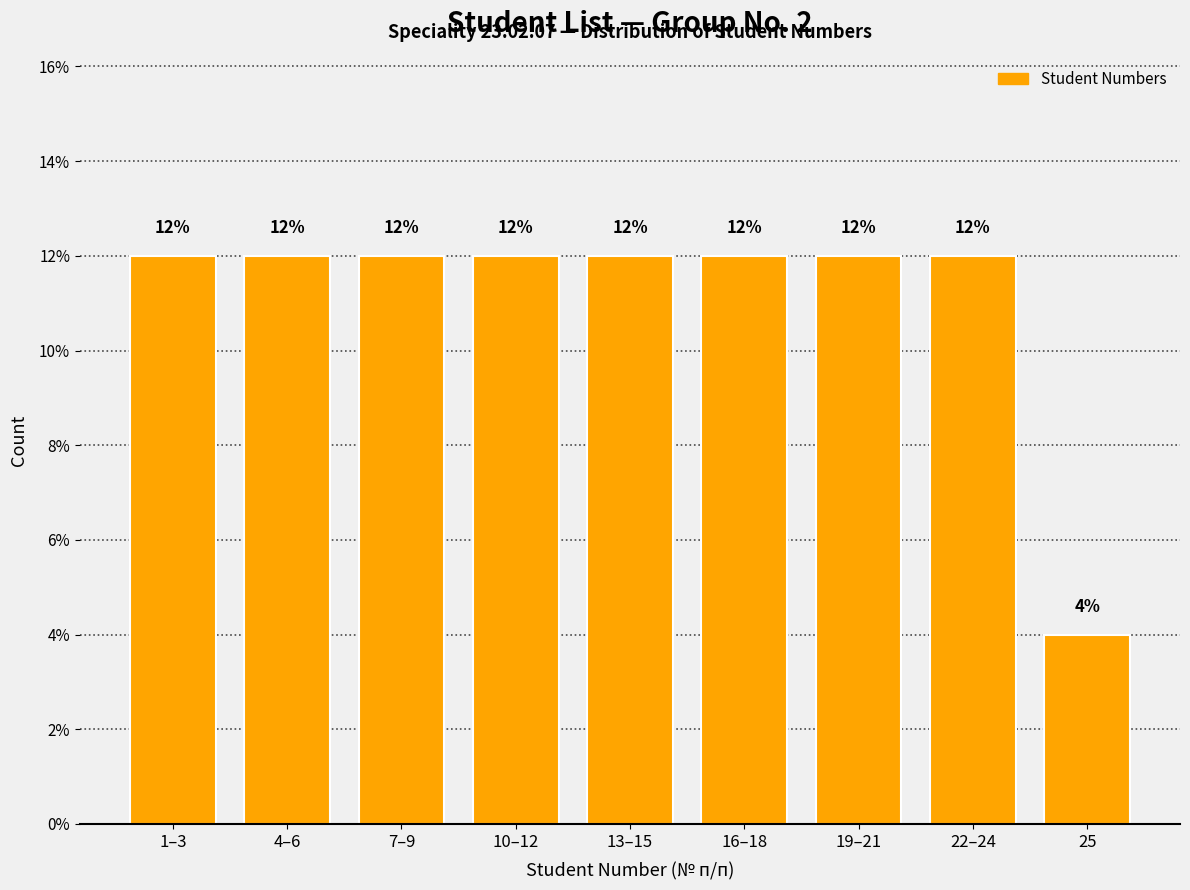

Reading left to right, what are all the values shown in this chart?

1–3=12	4–6=12	7–9=12	10–12=12	13–15=12	16–18=12	19–21=12	22–24=12	25=4